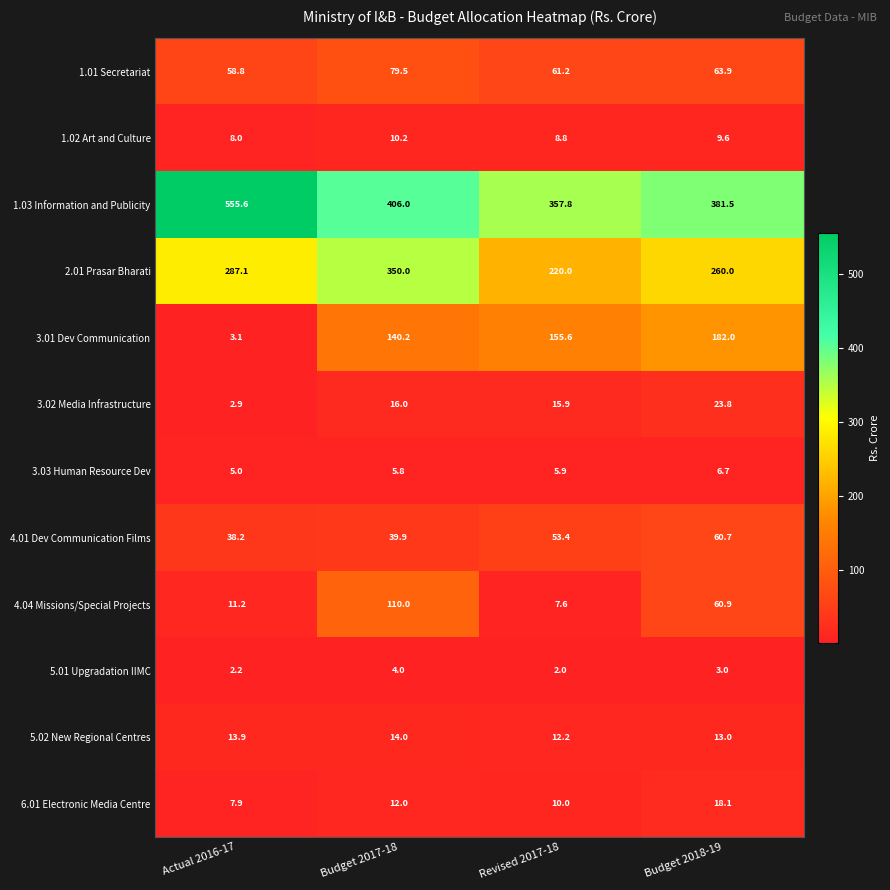

The 2.01 Prasar Bharati series shows 350.0 at Budget 2017-18. True or false?

True